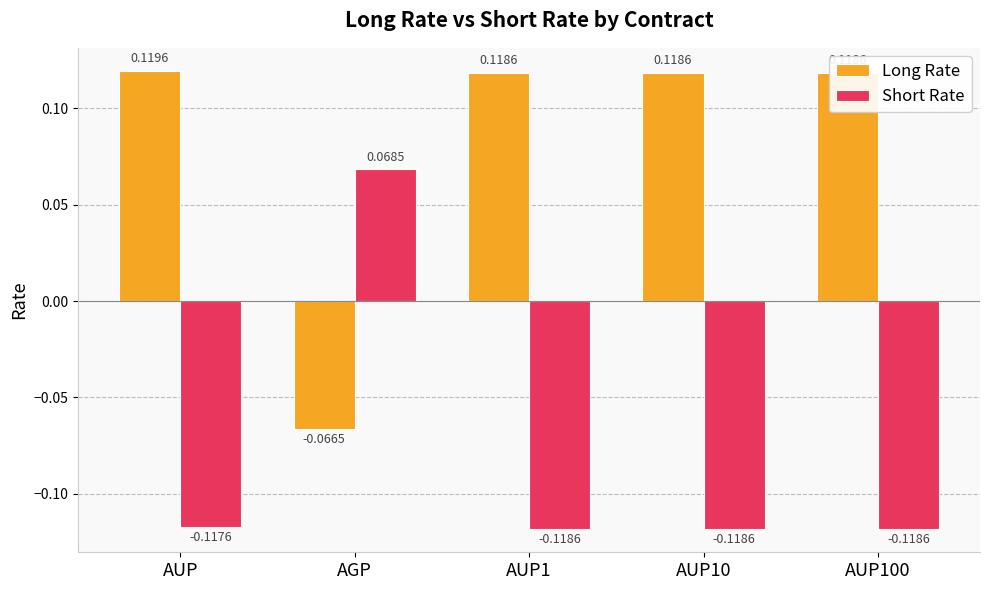

How many positive values does the Short Rate series have?

1